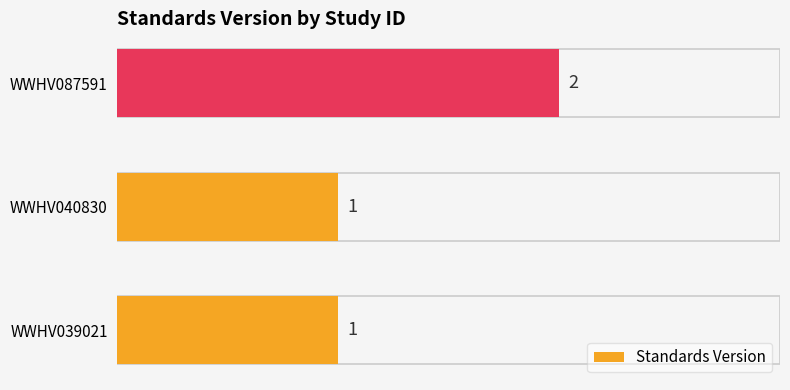

What is the sum of all values?

4